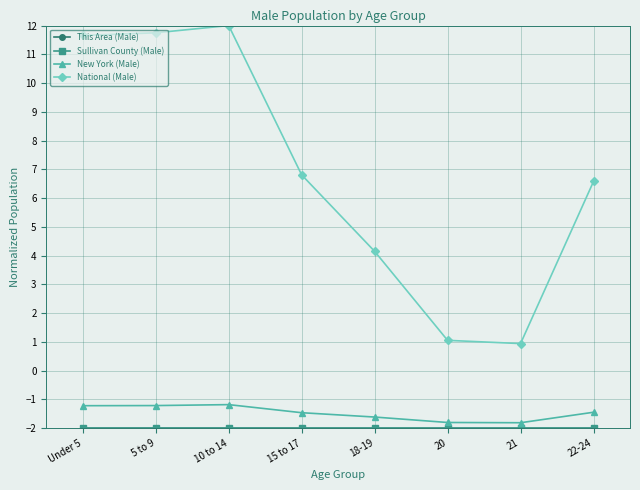

What is the greatest value displayed?

12.0